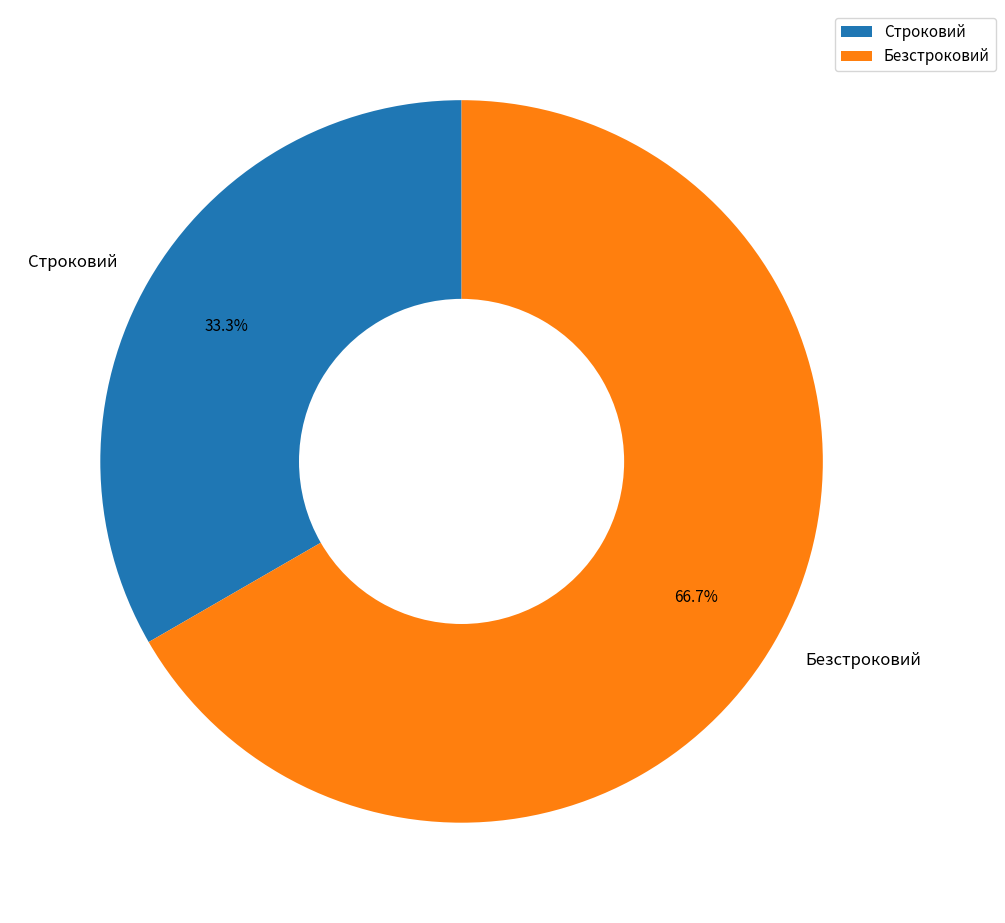

What is the majority slice?

Безстроковий